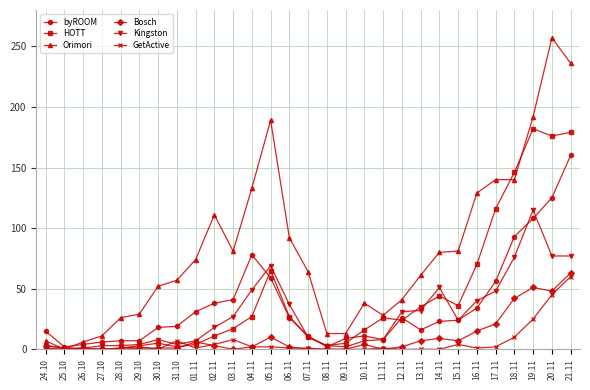

Which series has the largest total across all categories?

Orimori